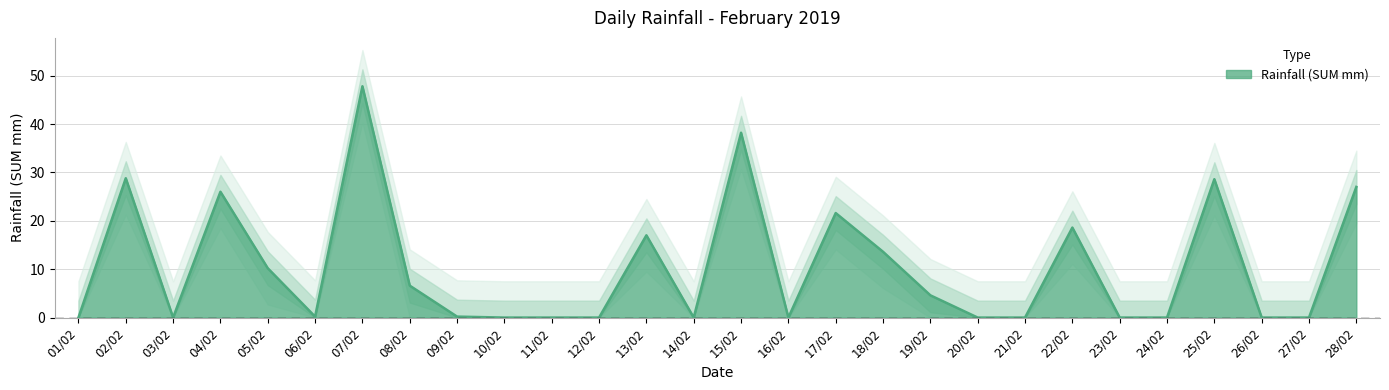

How many lines are shown in the chart?

1